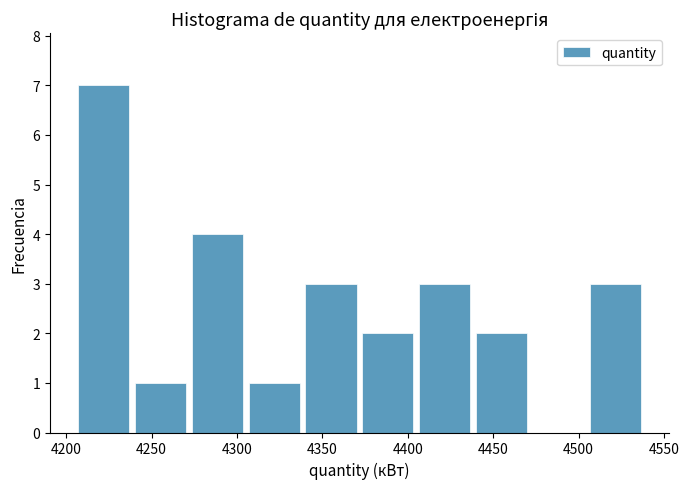

Reading left to right, list every bar in this chart as the range it spans on the x-axis followed by its height. Neither the bar edges nor the heights are printed on the chart, so give them approximately, as read against the axes.

4205 to 4240: 7
4240 to 4275: 1
4275 to 4305: 4
4305 to 4340: 1
4340 to 4375: 3
4375 to 4405: 2
4405 to 4440: 3
4440 to 4475: 2
4475 to 4505: 0
4505 to 4540: 3